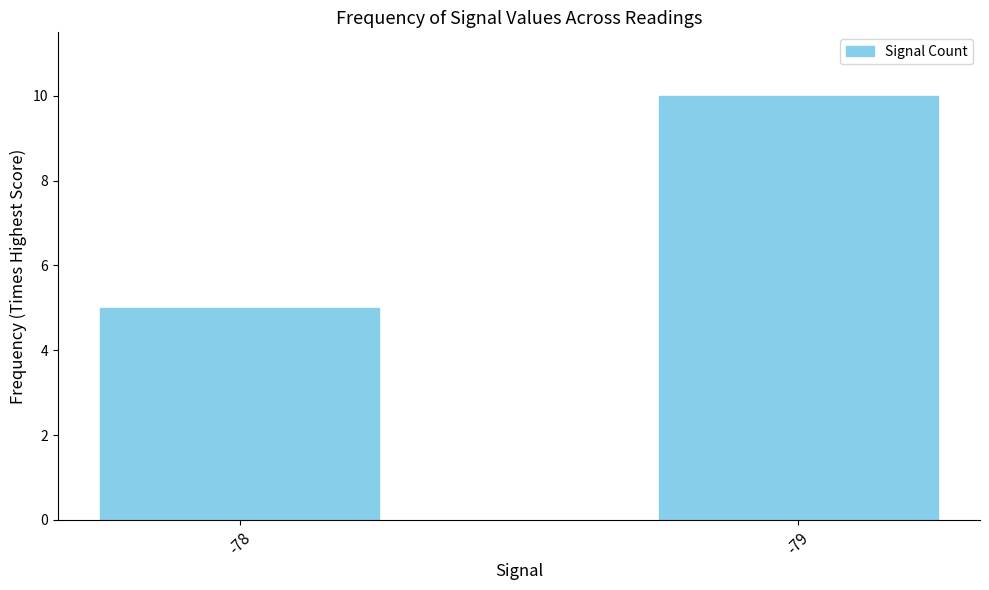

Reading right to left, what are all the values shown in this chart?

10	5